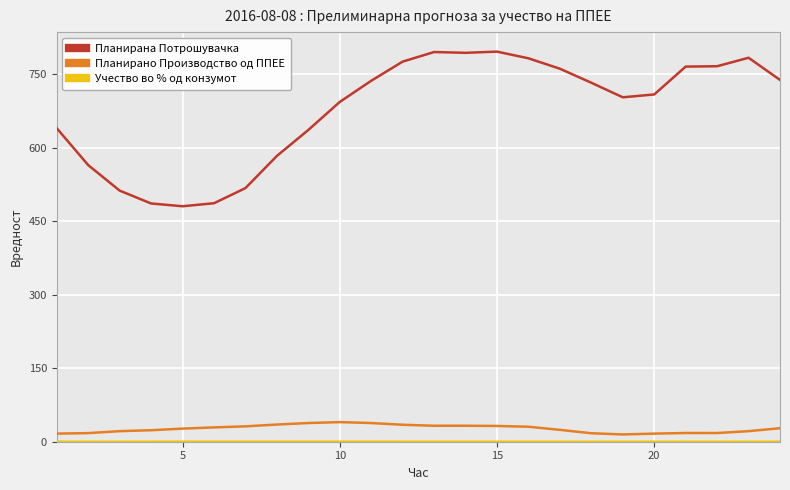

True or false: Планирана Потрошувачка and Планирано Производство од ППЕЕ cross at least once.

False